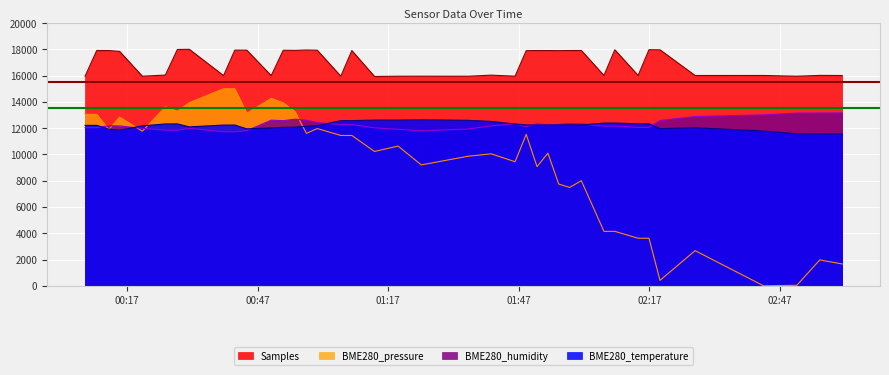

Is the value of BME280_pressure at 2022/08/22 02:01:23 greater than the value of BME280_temperature at 2022/08/22 01:06:06?

No